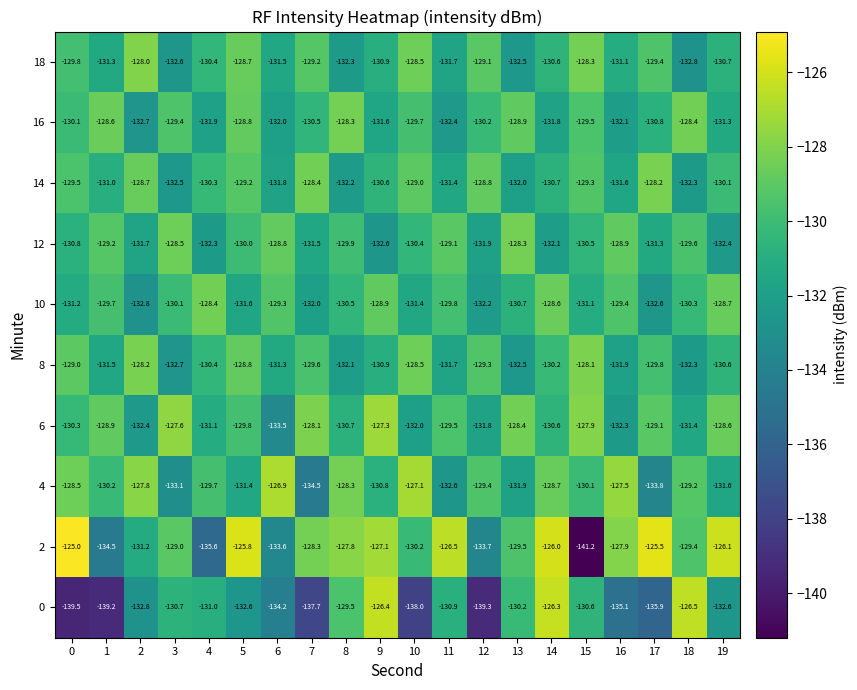

At 7, list the series in order from smallest to largest.

0, 4, 10, 12, 16, 8, 18, 14, 2, 6